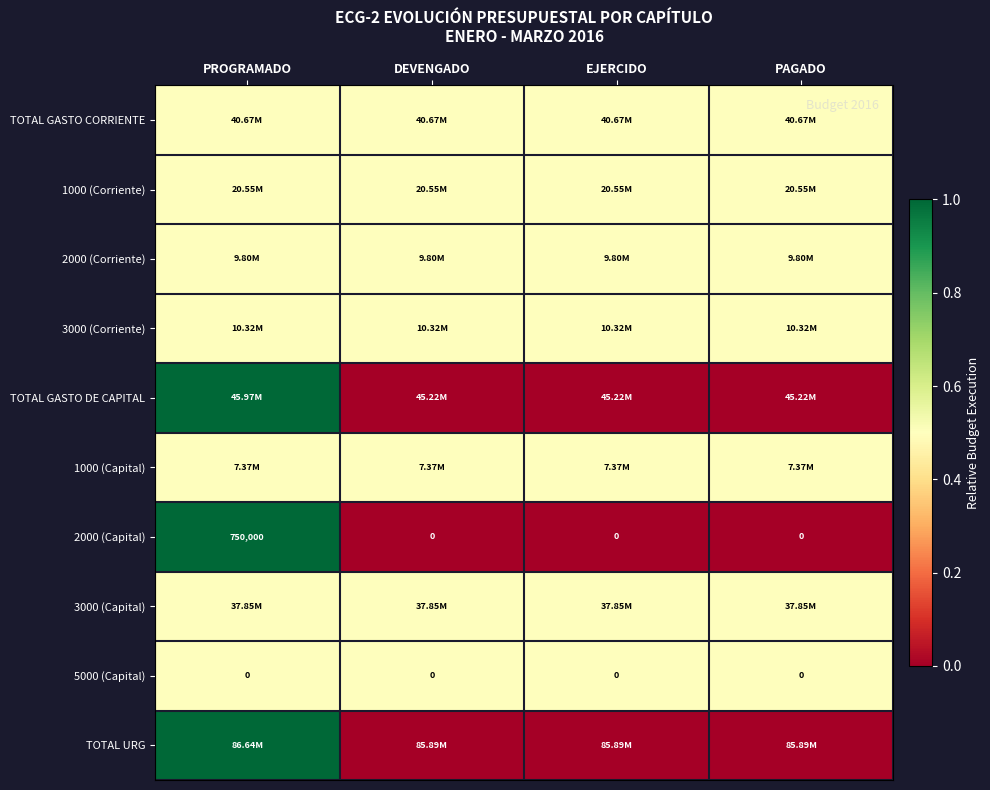

Between PROGRAMADO and EJERCIDO, which series saw the biggest shift?

TOTAL GASTO DE CAPITAL